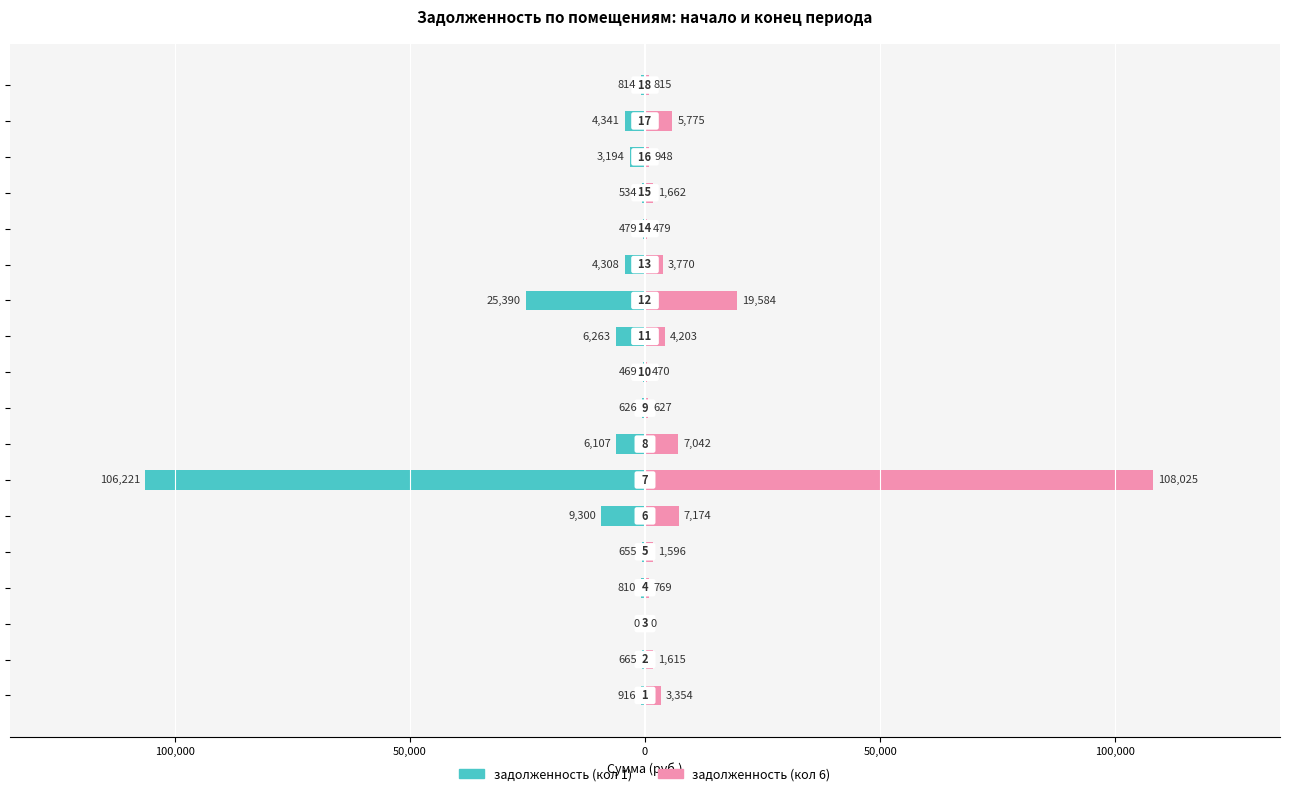

Reading right to left, what are all the values shown in this chart?

задолженность (кол 1): -814.4	-4340.7	-3193.7	-533.8	-478.6	-4307.7	-25389.6	-6263.3	-469.2	-626.1	-6106.6	-106221.4	-9300.3	-655.4	-809.6	0.0	-665.1	-916.1
задолженность (кол 6): 814.7	5775.1	947.9	1662.2	478.6	3770.3	19583.8	4202.6	469.6	626.7	7042.0	108024.7	7173.6	1595.6	769.1	0.0	1615.4	3354.4